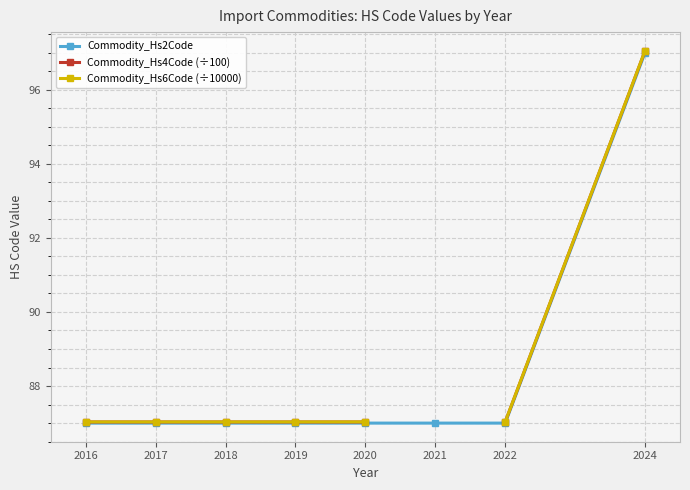

Rank the series at 2022 from highest to lowest value.

Commodity_Hs6Code (÷10000), Commodity_Hs4Code (÷100), Commodity_Hs2Code